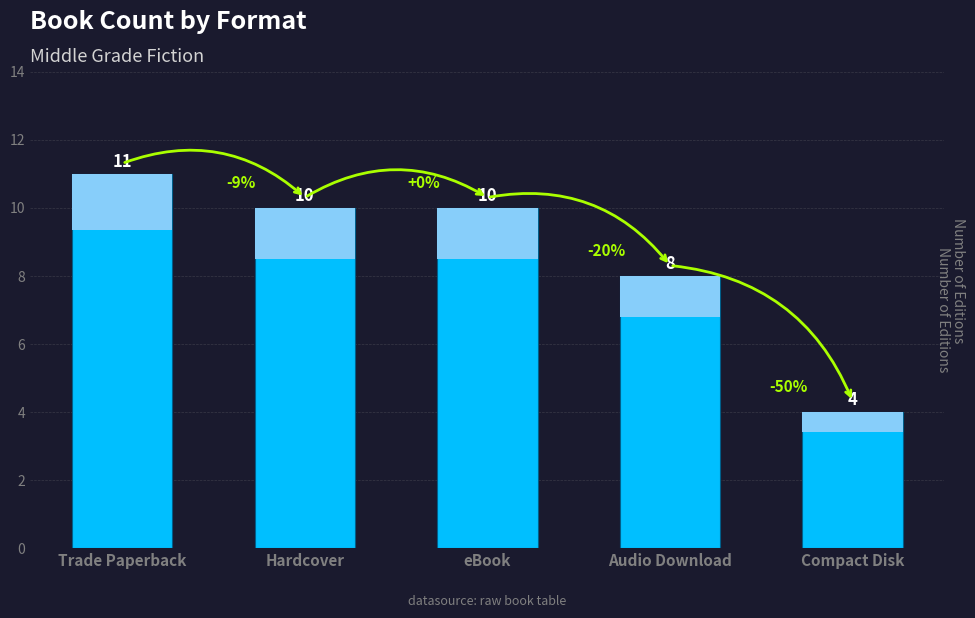

What is the label of the 1st bar from the right?

Compact Disk